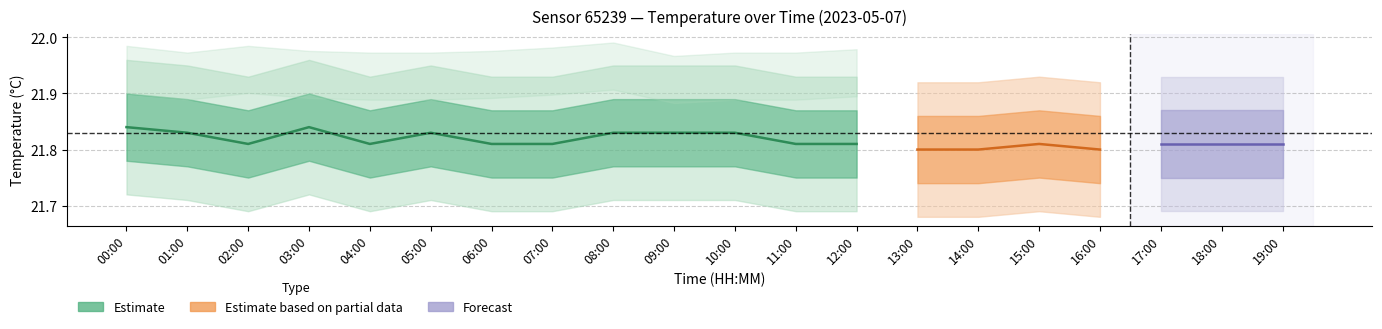

True or false: humidity and temperature cross at least once.

False